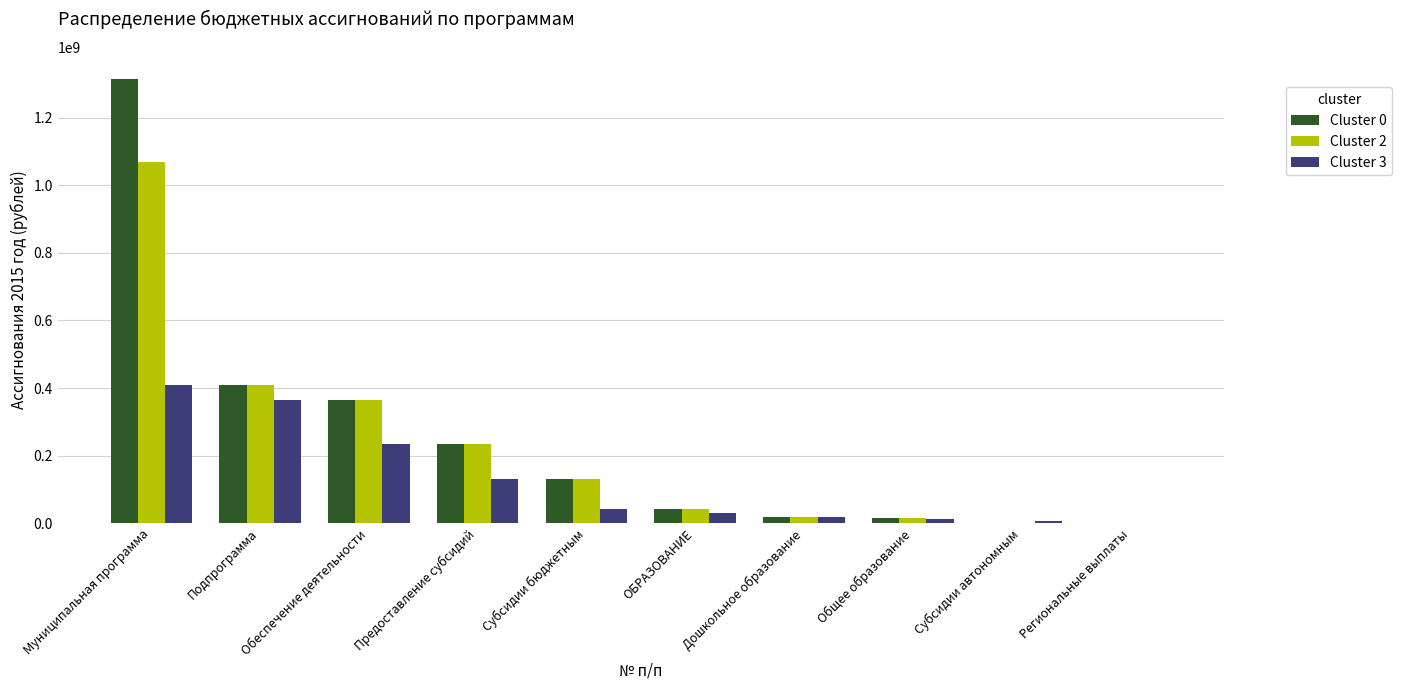

Is the value of Cluster 0 at Муниципальная программа greater than the value of Cluster 2 at Региональные выплаты?

Yes